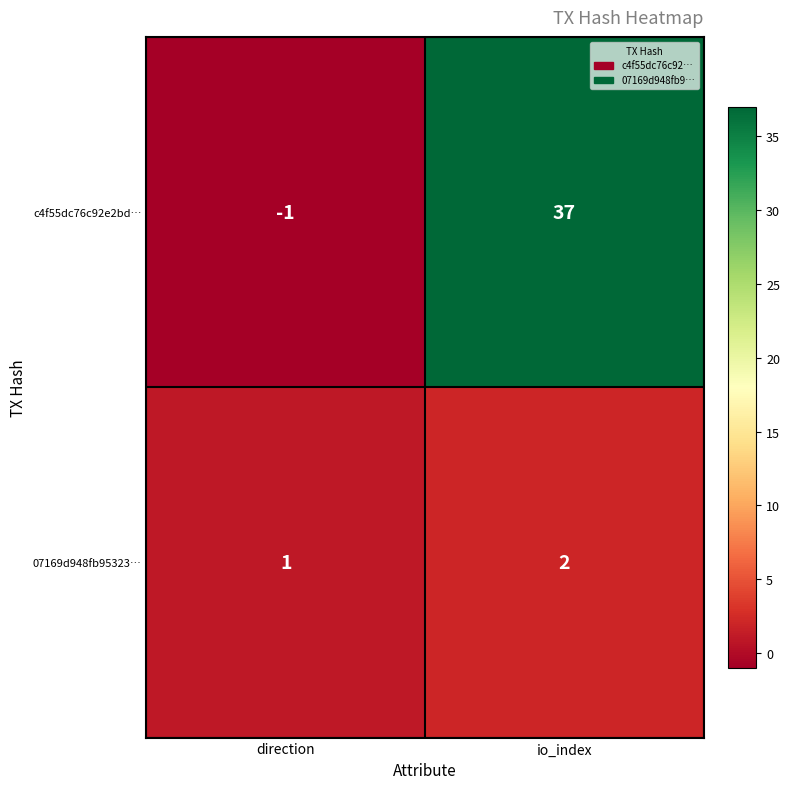

Which series has the widest spread of values?

c4f55dc76c92e2bd…